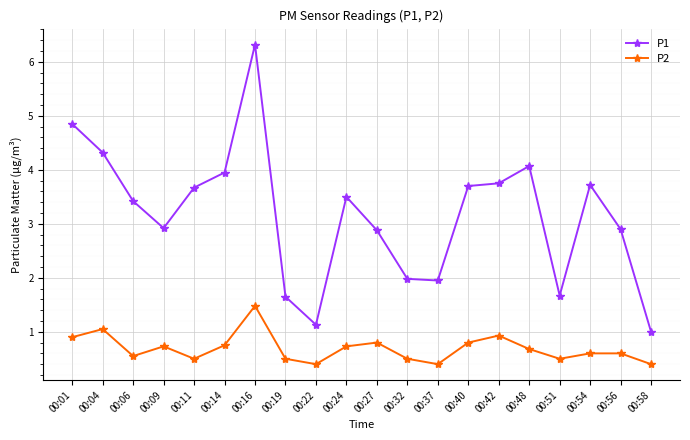

What is the difference between the maximum and minimum values in the P1 series?

5.3